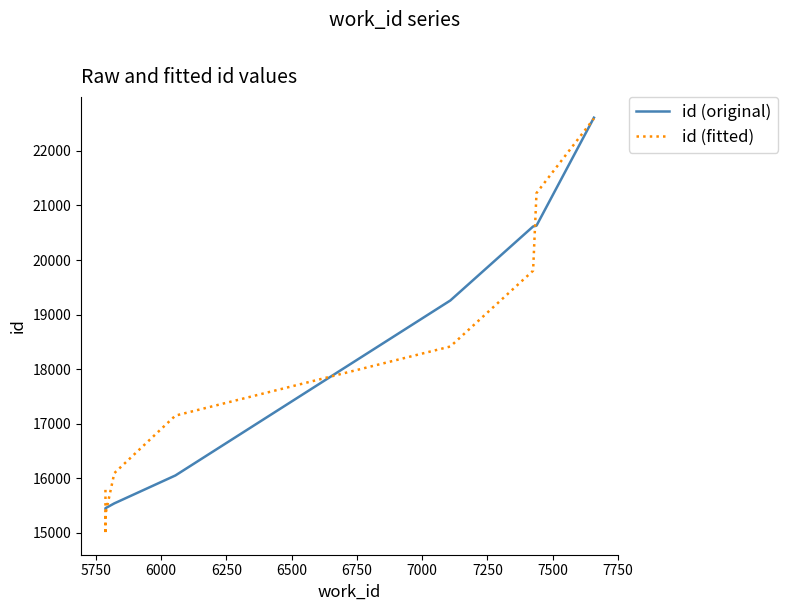

What is the total value across all series at 7250?

40419.0